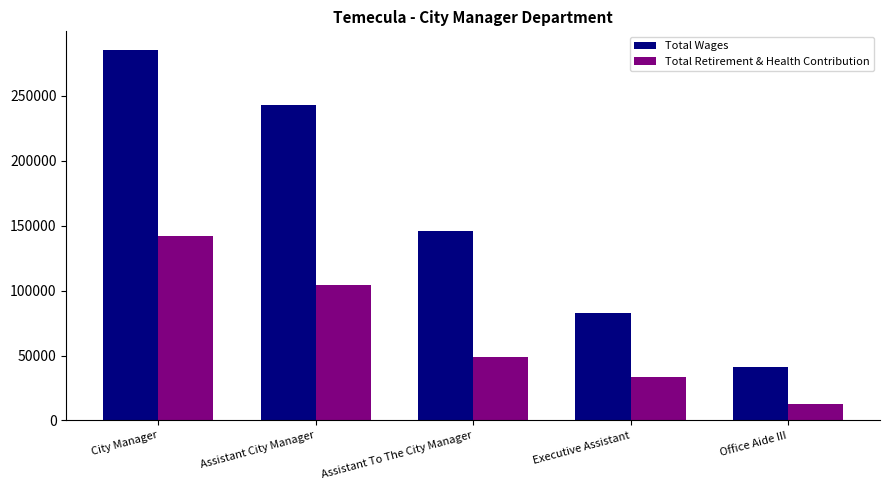

Reading left to right, transcribe all the data shown in this chart.

Total Wages: City Manager=285535	Assistant City Manager=242776	Assistant To The City Manager=145835	Executive Assistant=83115	Office Aide III=41154
Total Retirement & Health Contribution: City Manager=141941	Assistant City Manager=104460	Assistant To The City Manager=48775	Executive Assistant=33789	Office Aide III=12397